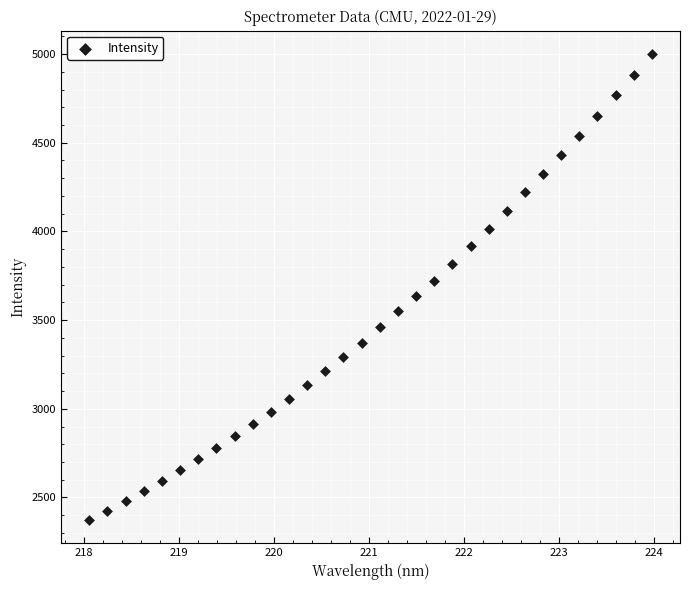

What is the range of Y values (max minus min)?

2627.0